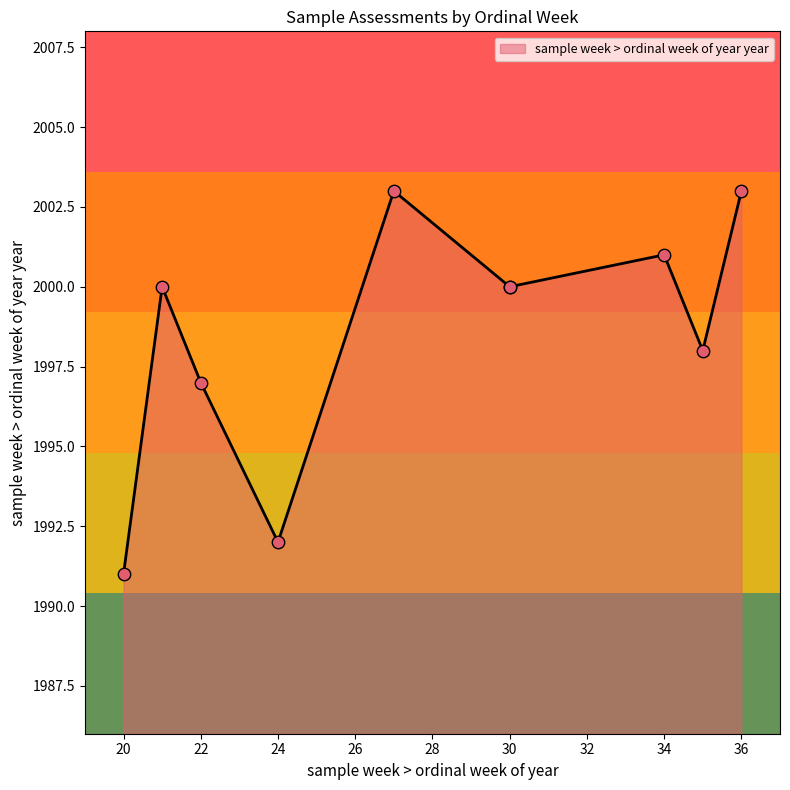

Which has a higher value, 24 or 30?

30